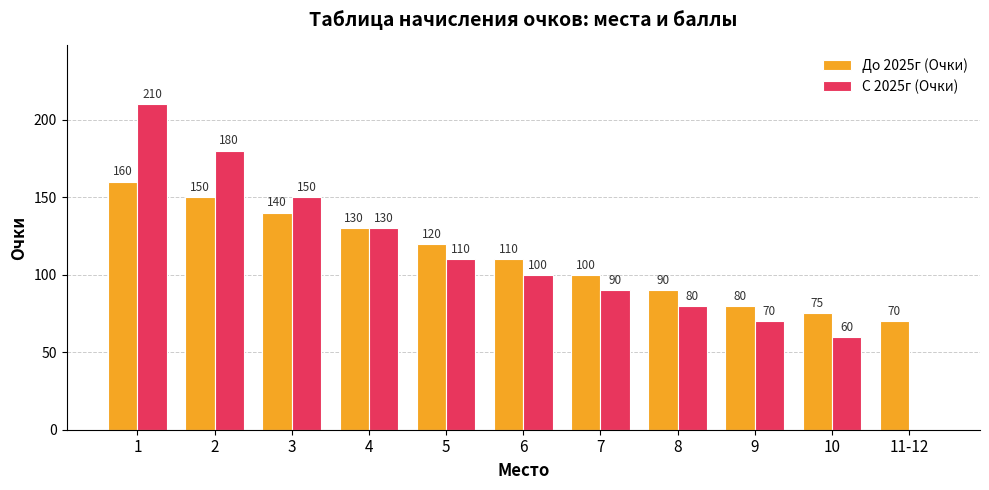

The До 2025г (Очки) series shows 48 at 11-12. True or false?

False